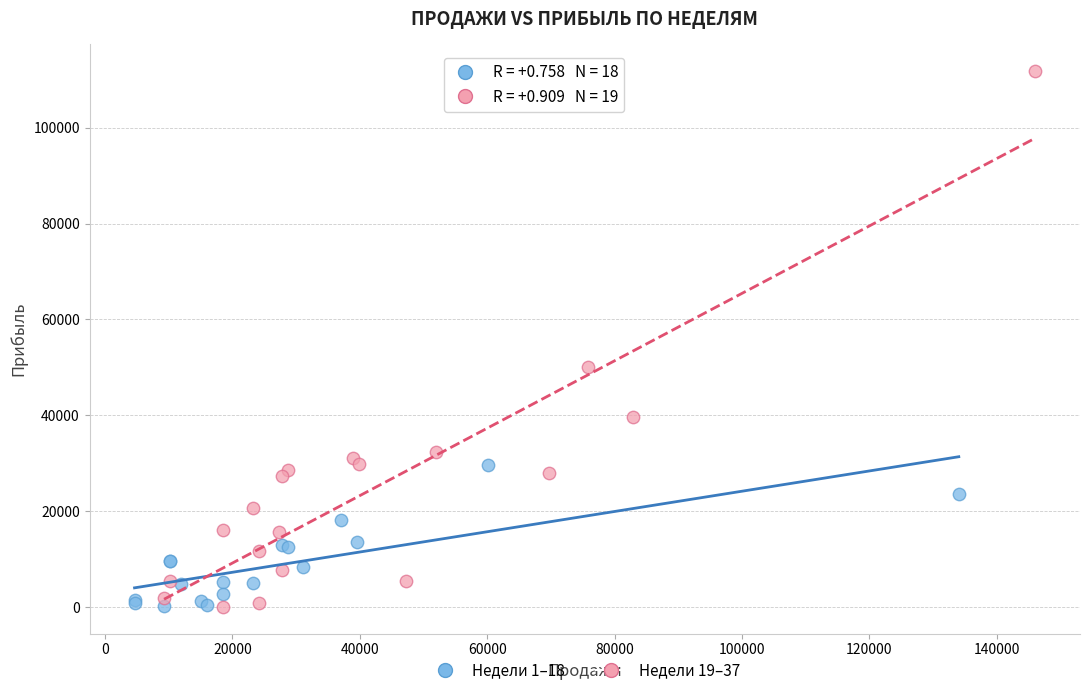

Which series has the largest Y range (max minus min)?

Недели 19–37